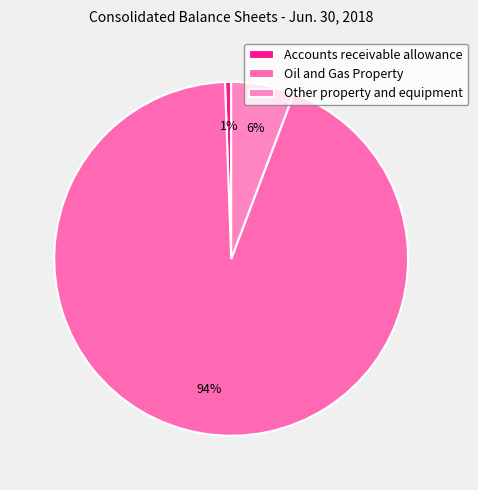

To the nearest percent, what portion does Oil and Gas Property represent?

94%